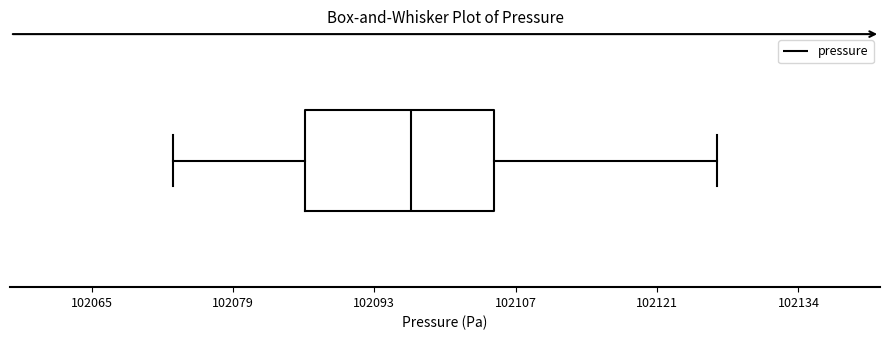

Read this box plot against the x-axis: the position of the median line, the range covered by the box, and the ends of both whiskers. The values are not printed on the chart, so give them approximately, as read against the axis.

median 102096, box 102086 to 102104, whiskers 102074 to 102126